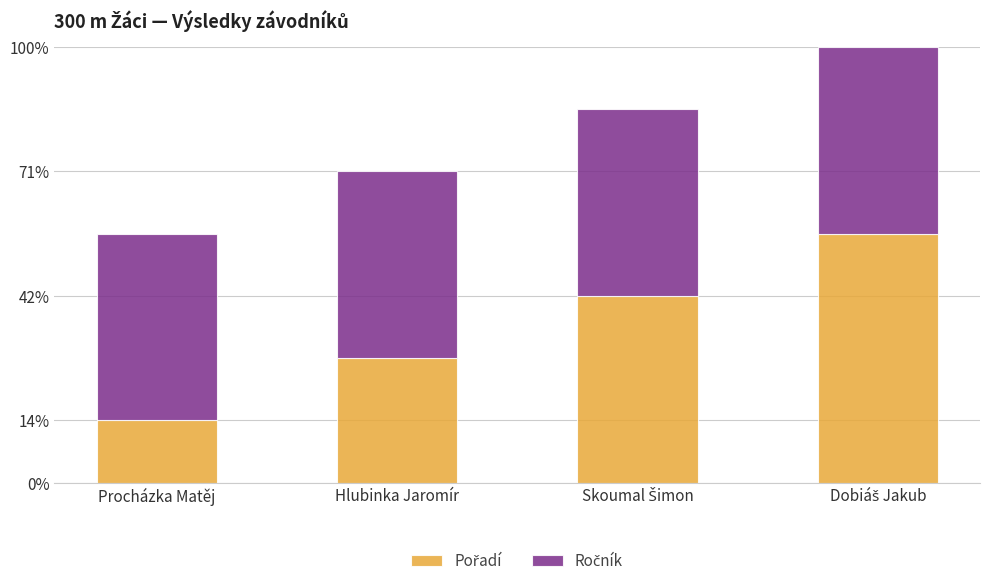

Does the chart contain stacked bars?

Yes